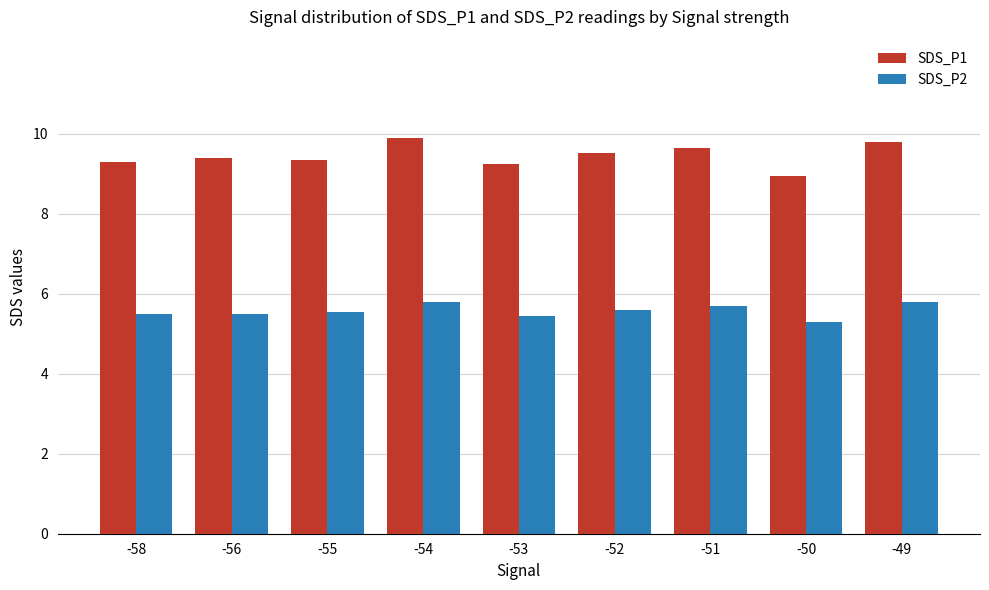

The value of SDS_P1 at -49 is 9.8. True or false?

True